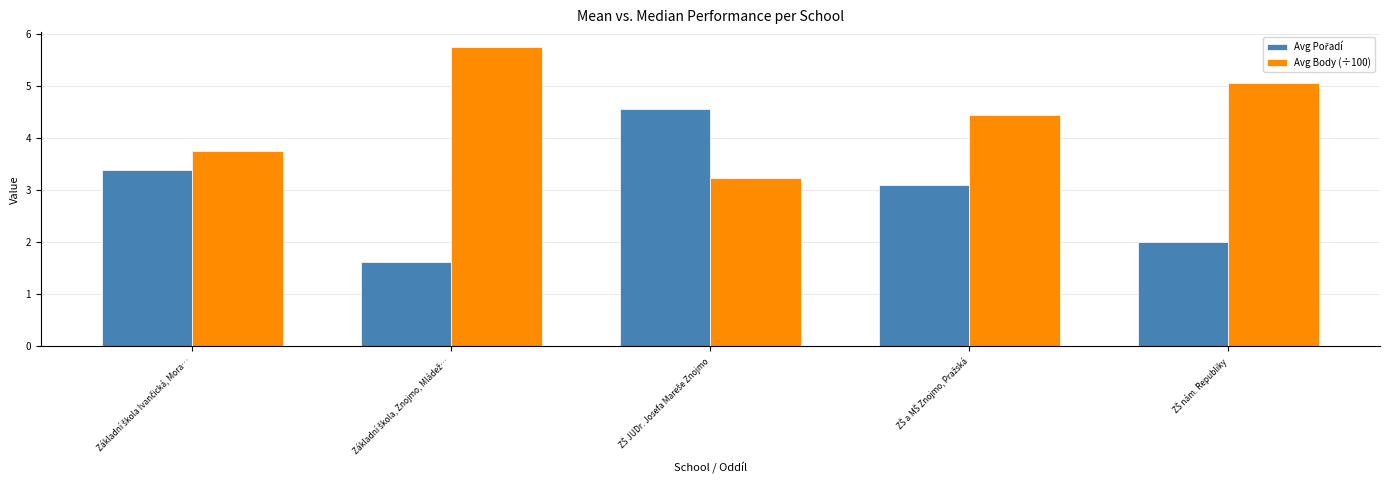

Are the bars horizontal?

No